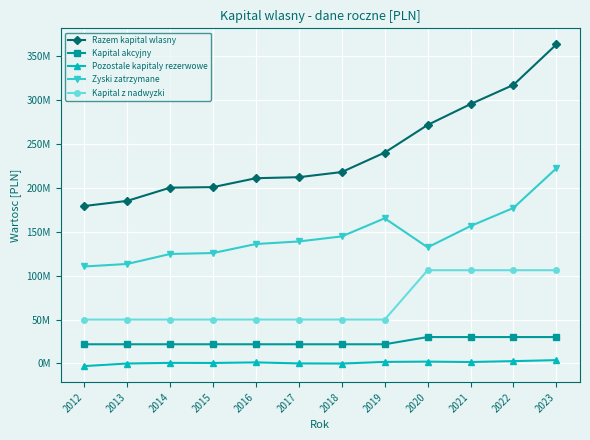

Does the chart display data point markers on the line(s)?

Yes